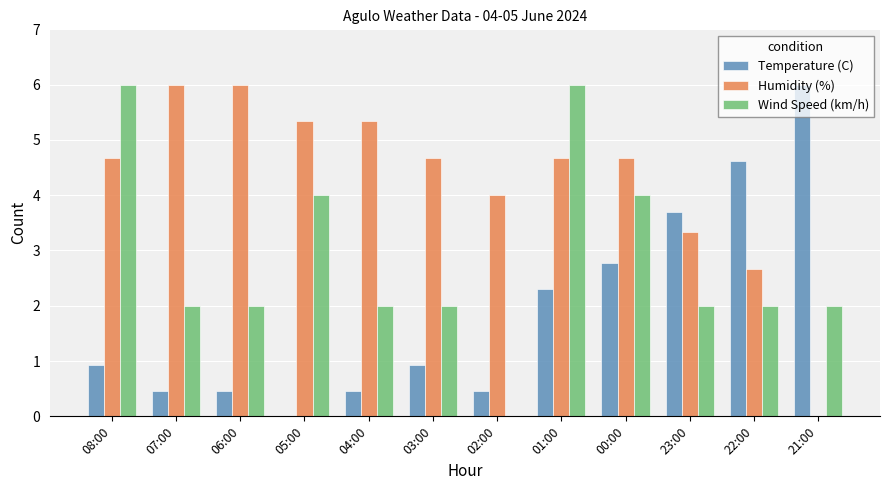

What is the spread (max minus min) of values at 05:00?

5.3